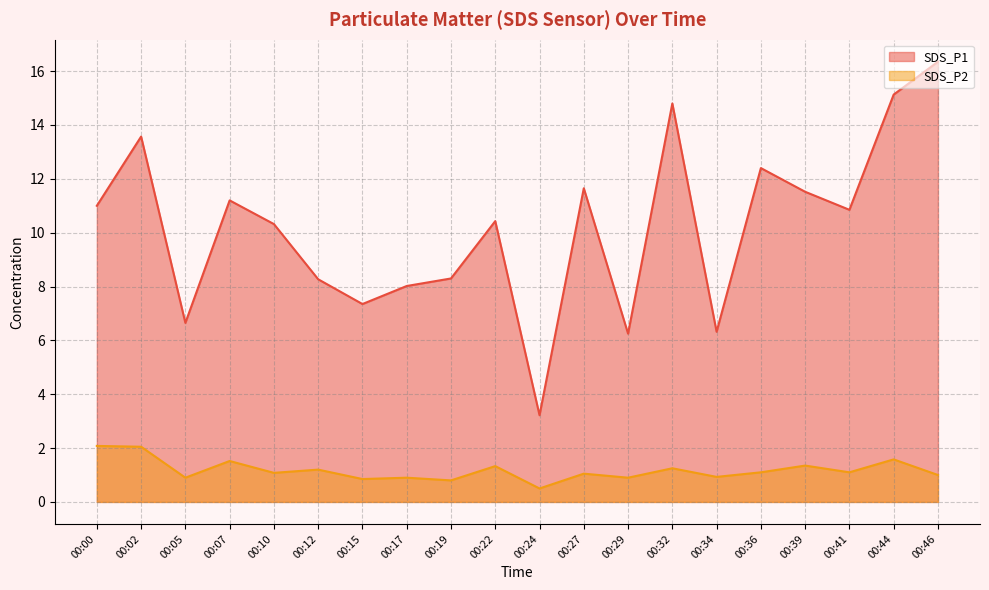

Reading left to right, transcribe all the data shown in this chart.

SDS_P1: 11.0	13.6	6.7	11.2	10.3	8.3	7.3	8.0	8.3	10.4	3.2	11.7	6.2	14.8	6.3	12.4	11.5	10.8	15.1	16.4
SDS_P2: 2.1	2.0	0.9	1.5	1.1	1.2	0.8	0.9	0.8	1.3	0.5	1.1	0.9	1.2	0.9	1.1	1.4	1.1	1.6	1.0